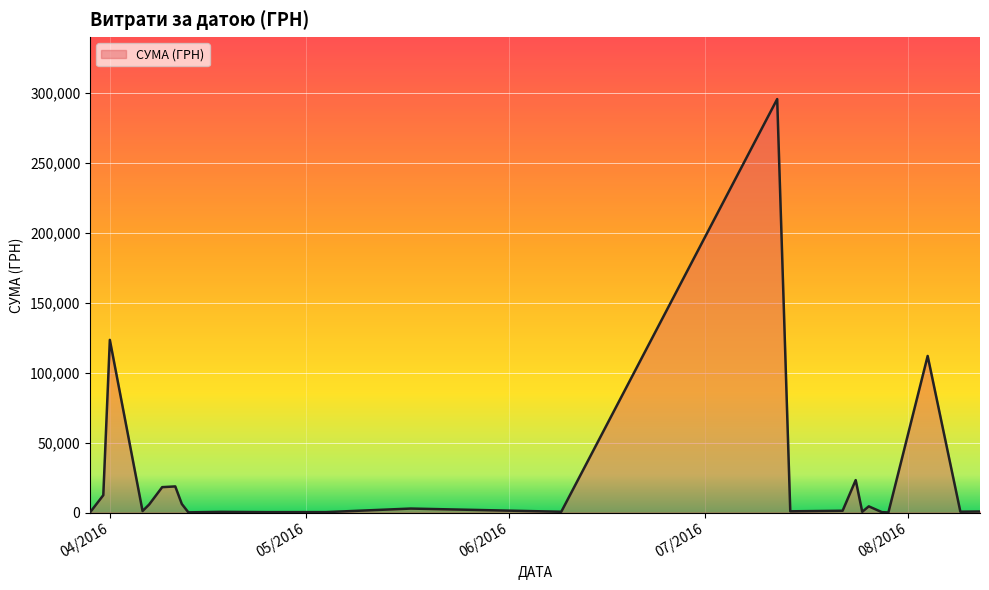

What is the difference between the maximum and minimum values?

295540.8